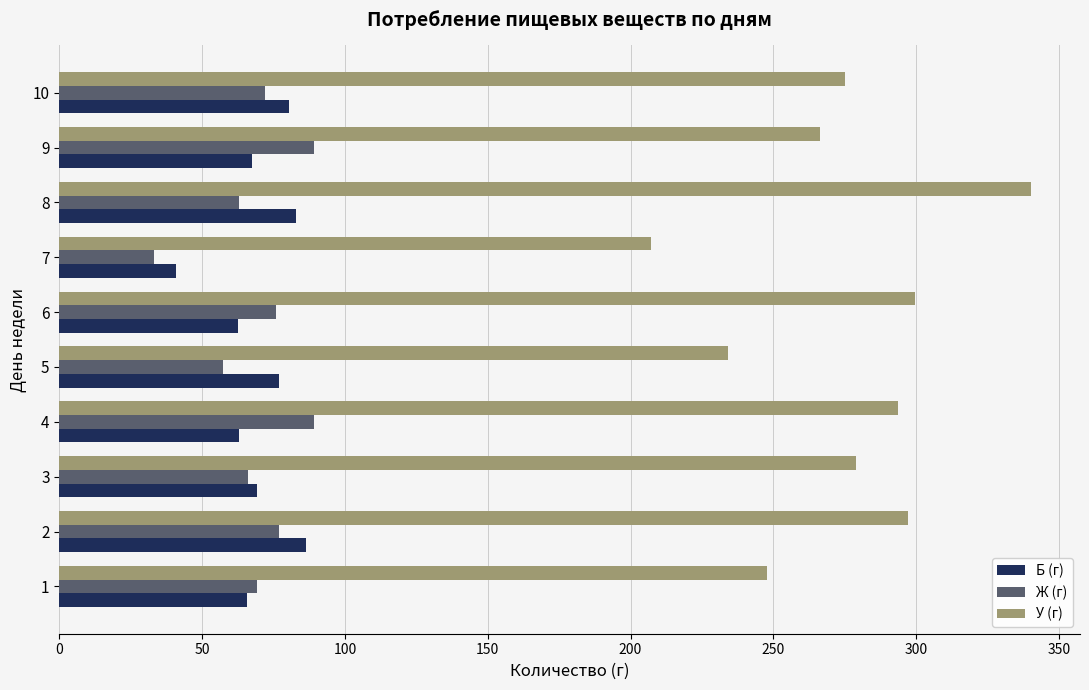

At which category is the sum across all series the highest?

8